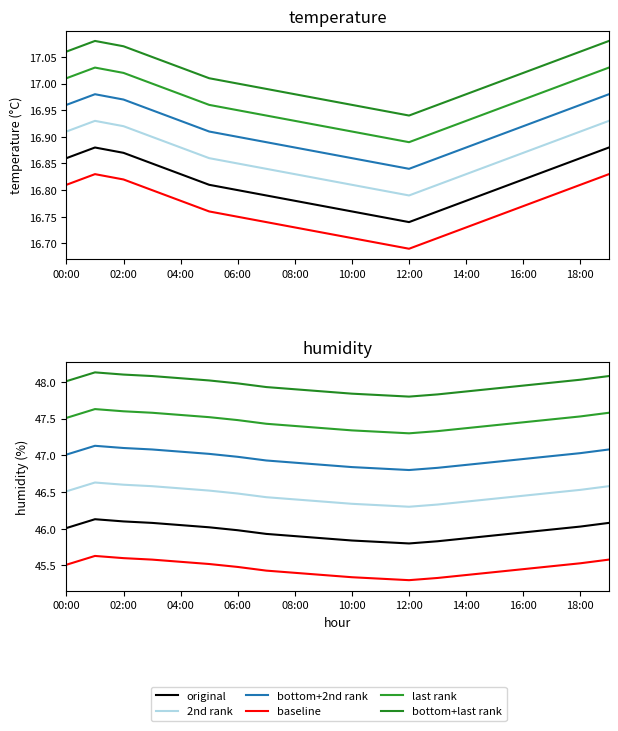

True or false: temperature and humidity intersect in this chart.

False